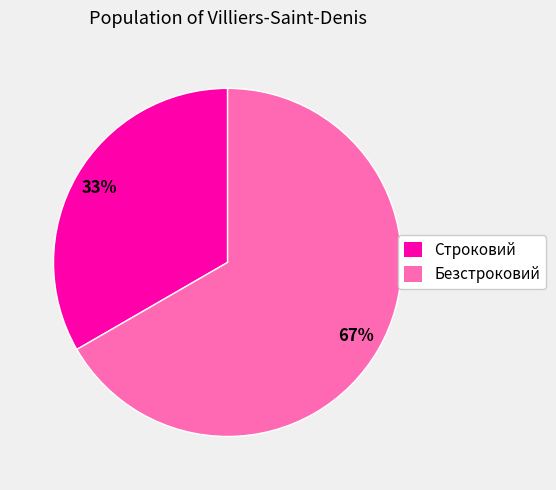

Which category accounts for the majority?

Безстроковий